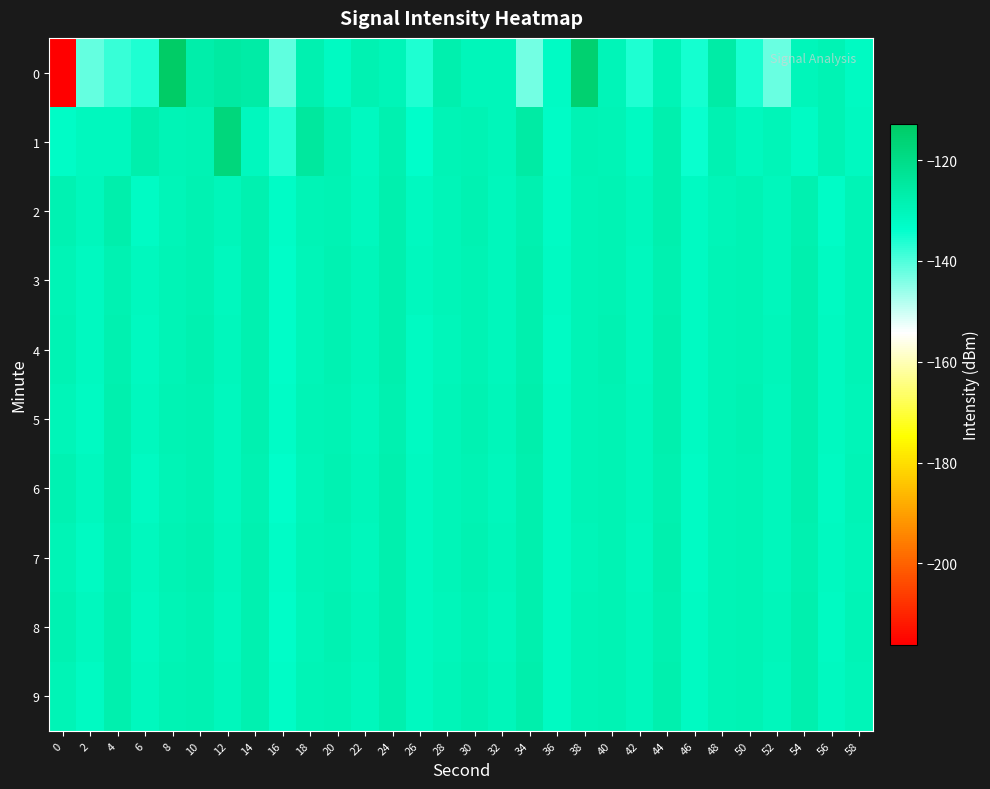

Count the number of data series in this chart.

10